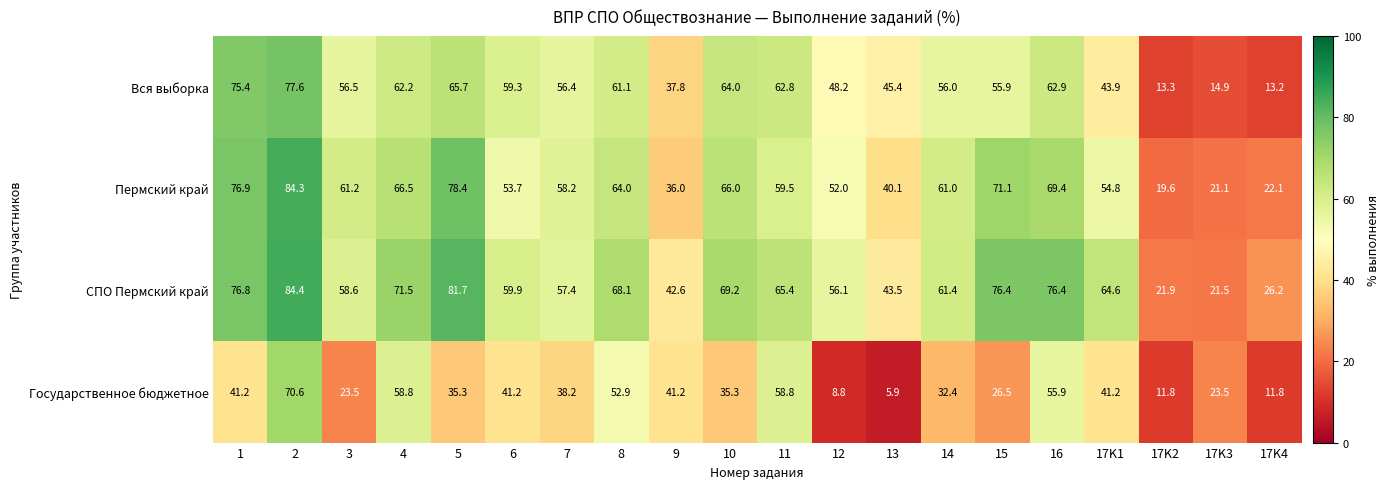

What is the difference between the highest and lowest values at 2?

13.8